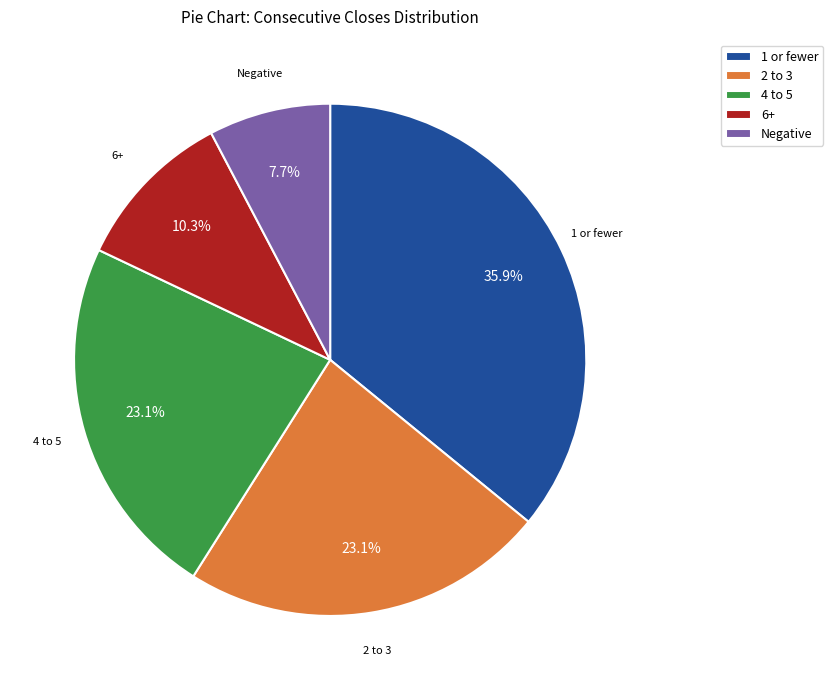

Is there any slice that represents more than half of the pie?

No